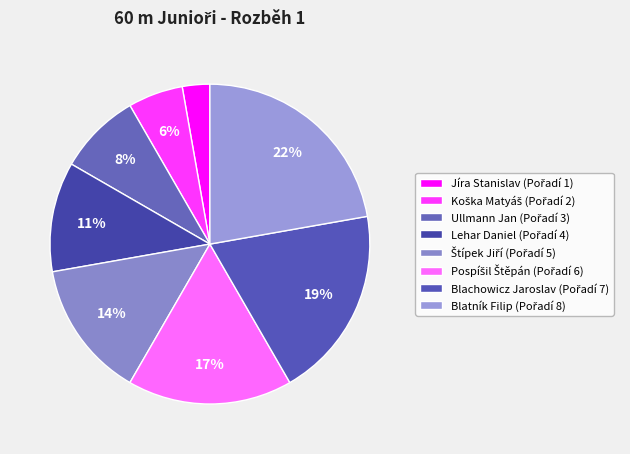

How many slices are in this pie chart?

8